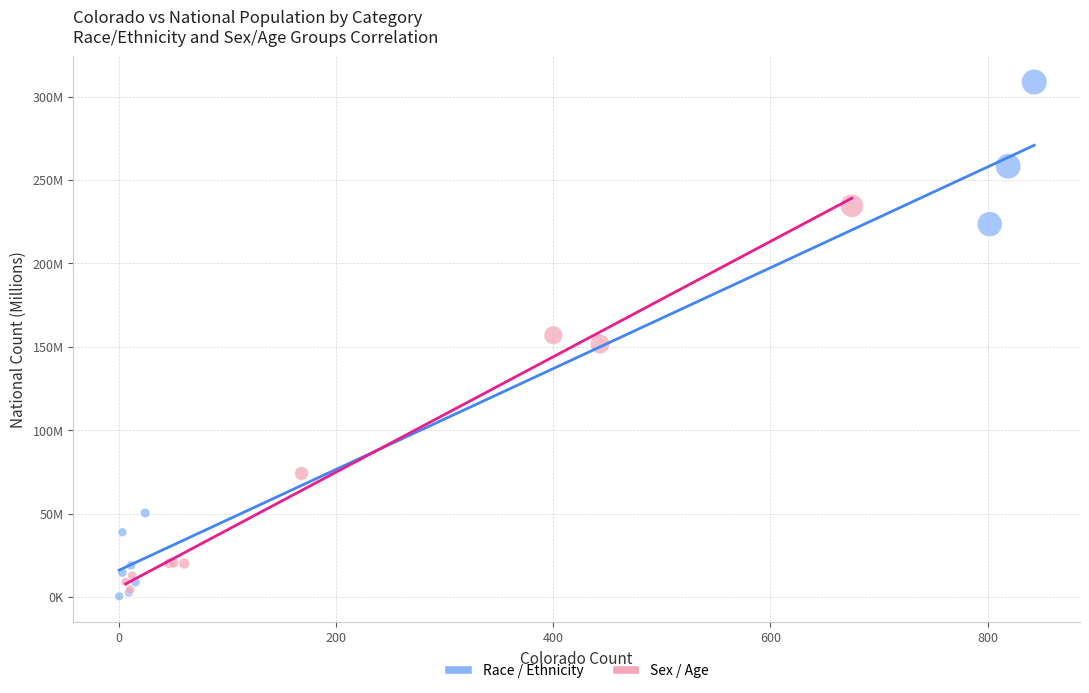

What are all the series names shown in the legend?

Race / Ethnicity, Sex / Age